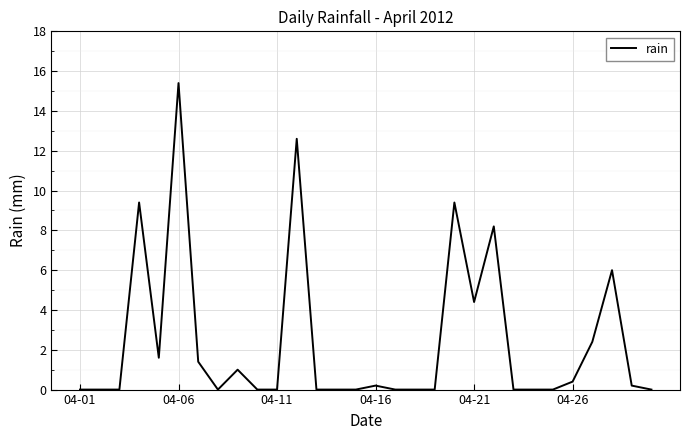

What is the difference between the maximum and minimum values?

15.4